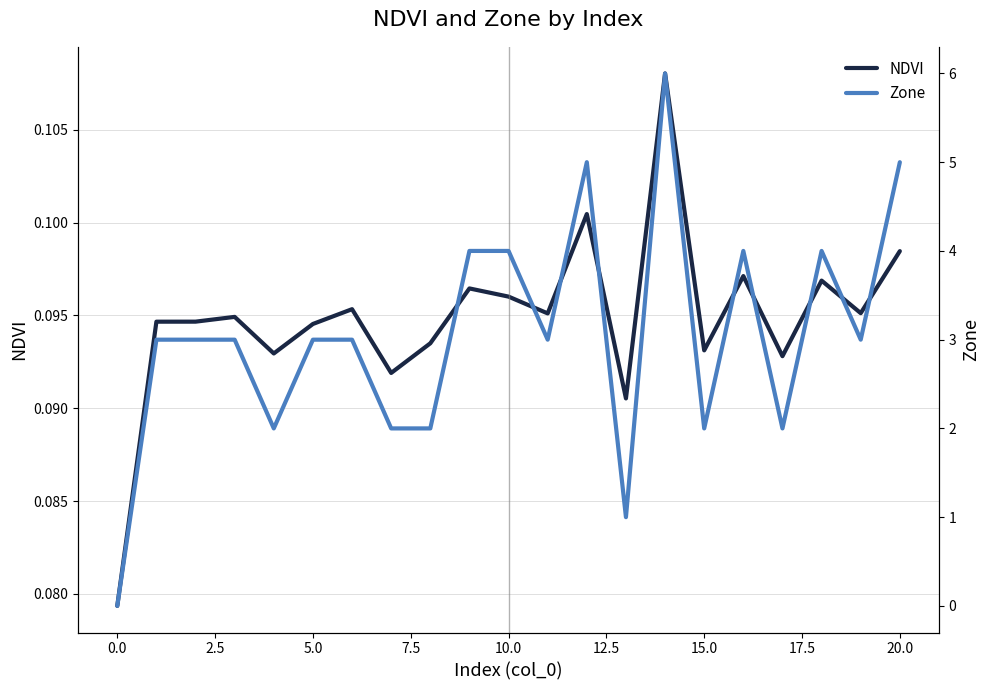

Where is NDVI nearest to the value 0?

0.0